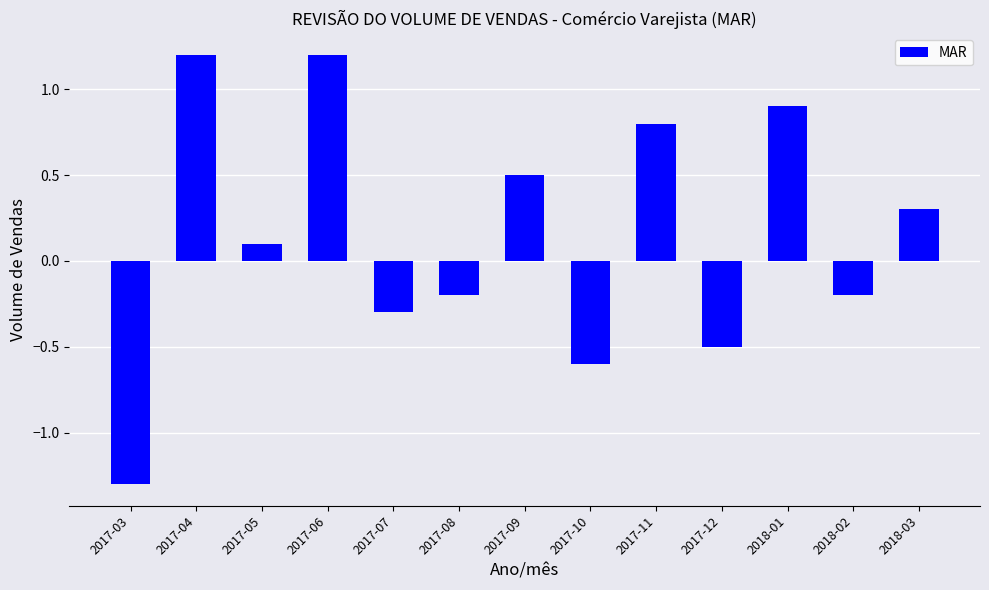

Reading left to right, transcribe all the data shown in this chart.

-1.3	1.2	0.1	1.2	-0.3	-0.2	0.5	-0.6	0.8	-0.5	0.9	-0.2	0.3